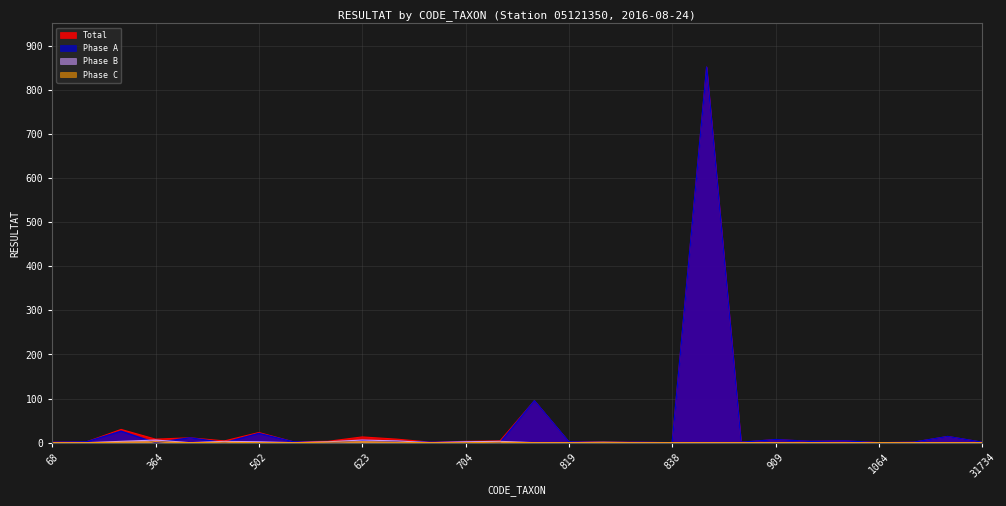

Rank the series at 807 from highest to lowest value.

Phase A, Total, Phase B, Phase C